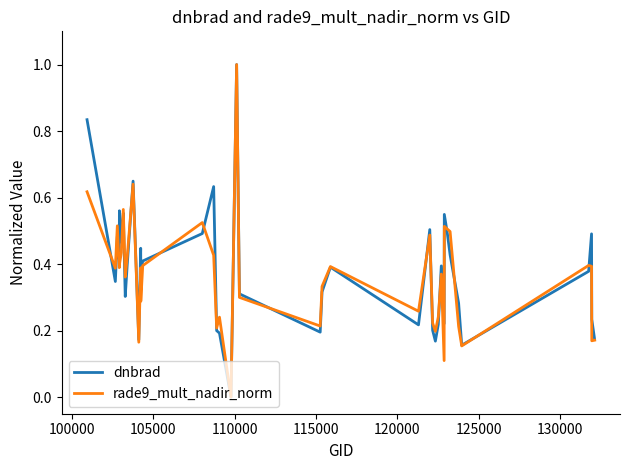

What is the highest value of the dnbrad series?

1.0